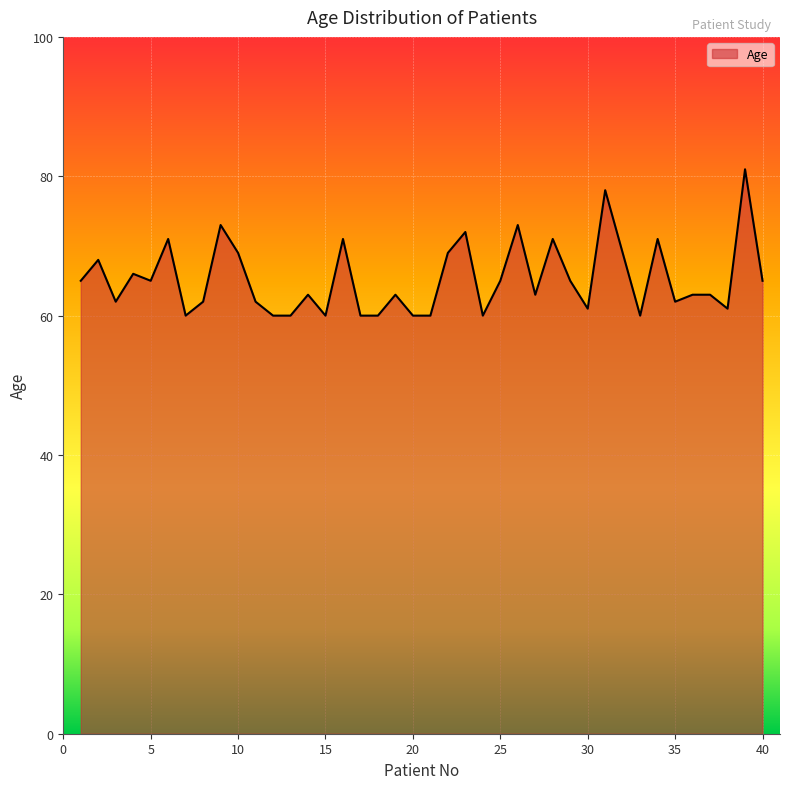

What is the difference between the maximum and minimum values?

21